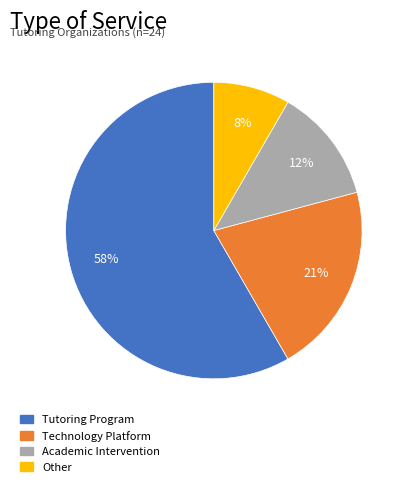

Count the number of slices in the pie.

4